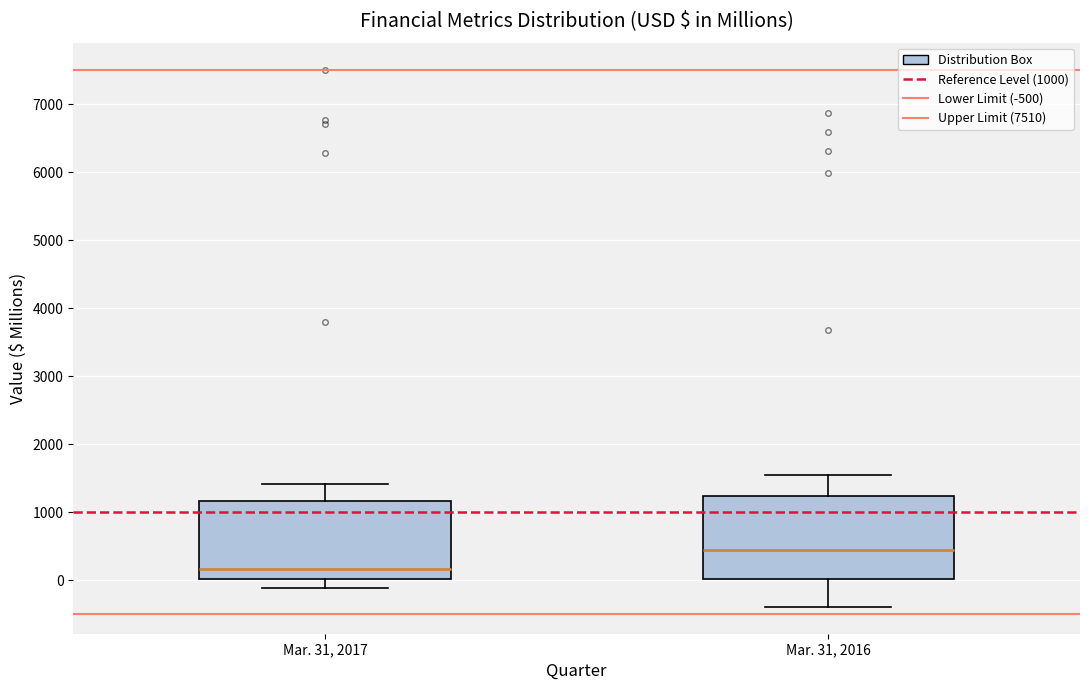

Reading left to right, read every box against the y-axis: the position of its median line, the range the box covers, and the ends of its whiskers. The values are not printed on the chart, so give them approximately, as read against the axis.

Mar. 31, 2017: median 200, box 0 to 1200, whiskers -100 to 1400
Mar. 31, 2016: median 400, box 0 to 1200, whiskers -400 to 1500